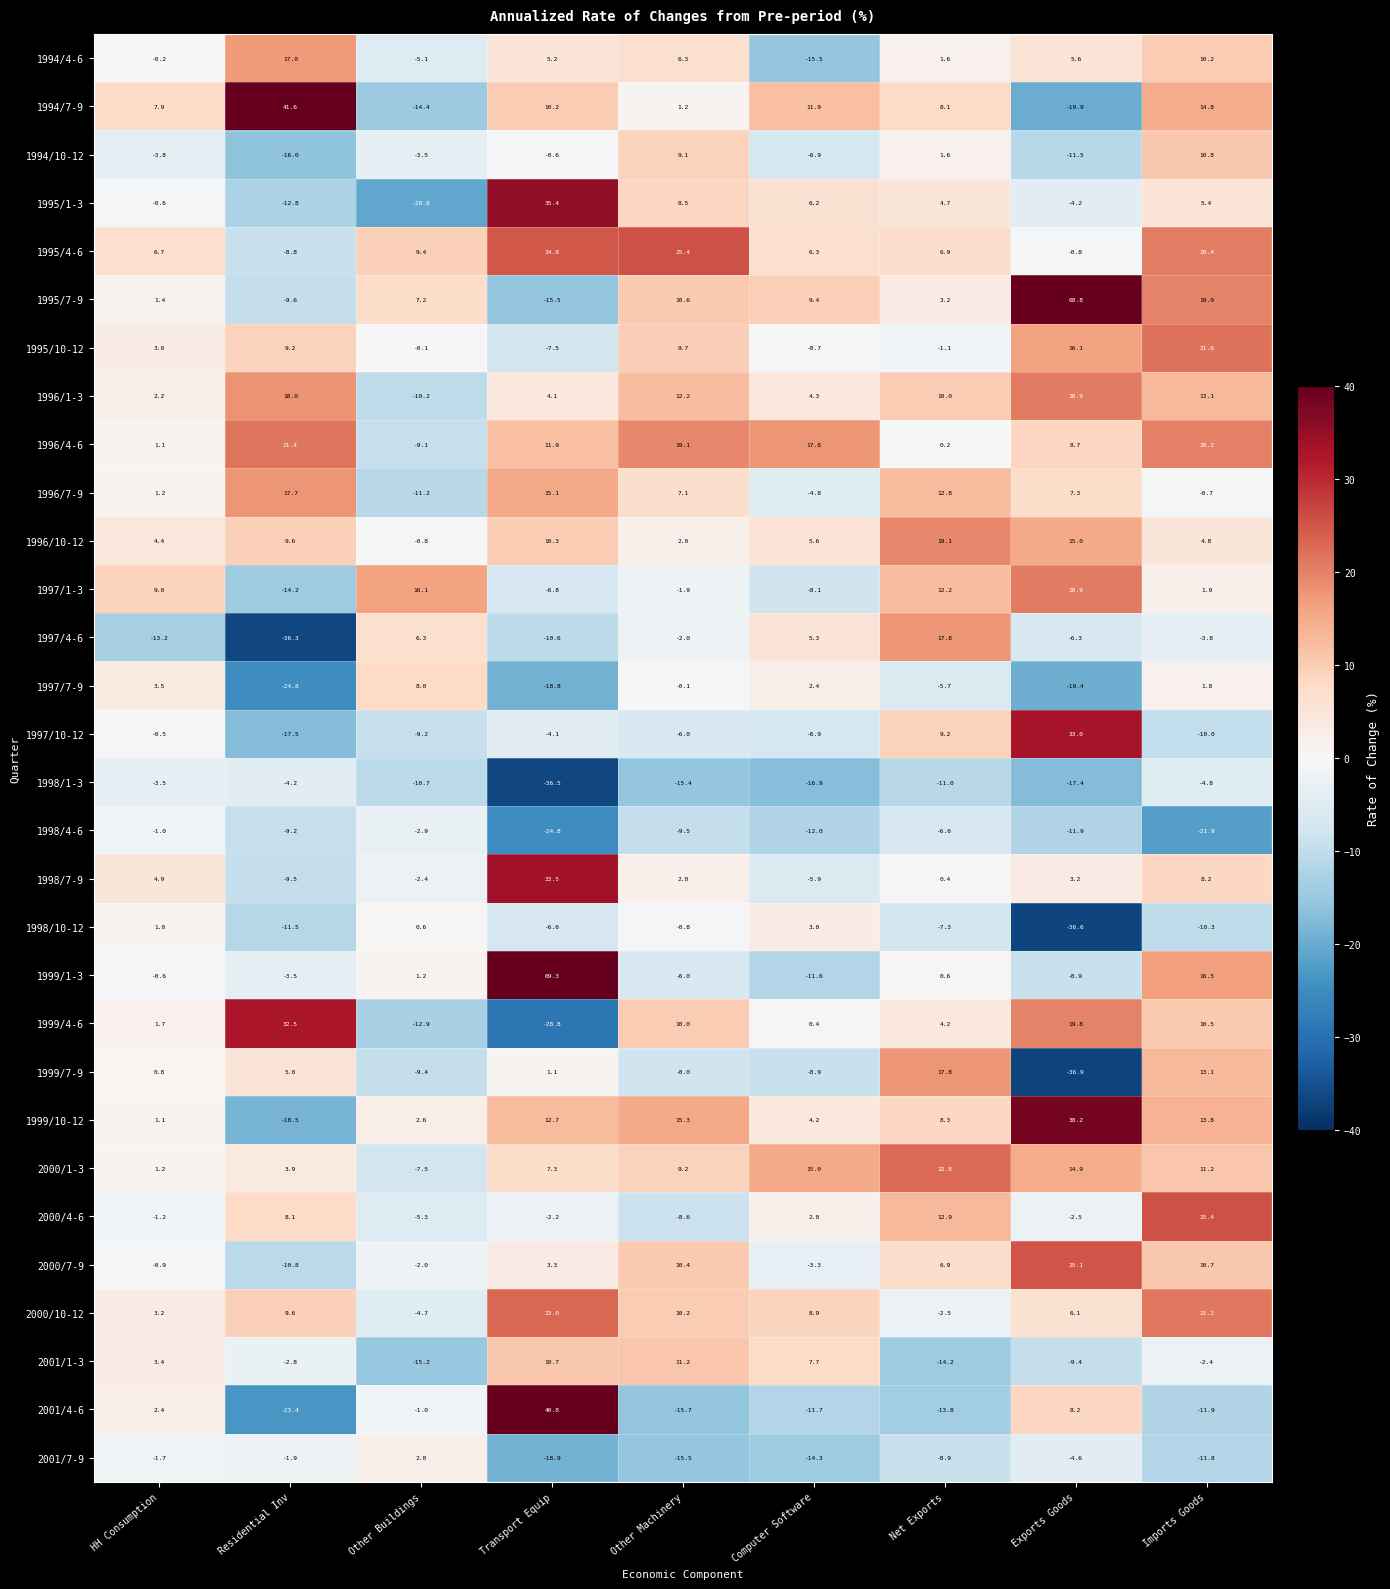

Which series changed the most between Residential Inv and Computer Software?

1997/4-6